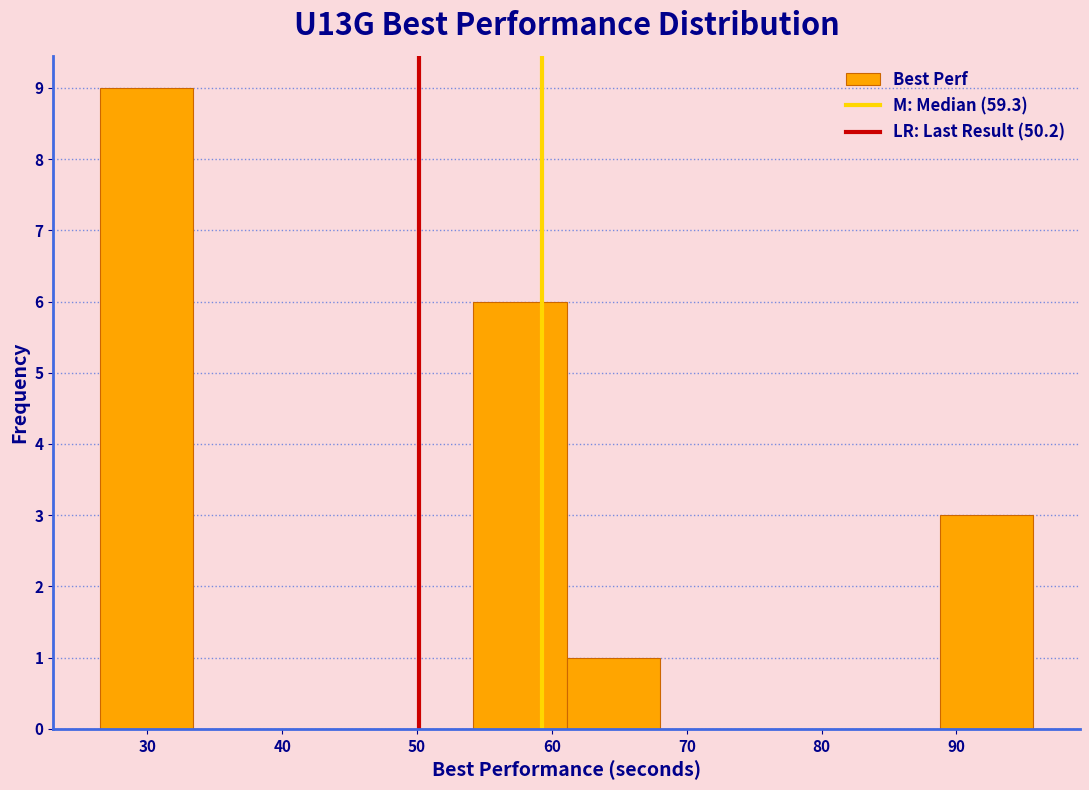

Reading left to right, list every bar in this chart as the range it spans on the x-axis followed by its height. Neither the bar edges nor the heights are printed on the chart, so give them approximately, as read against the axes.

27 to 33: 9
33 to 40: 0
40 to 47: 0
47 to 54: 0
54 to 61: 6
61 to 68: 1
68 to 75: 0
75 to 82: 0
82 to 89: 0
89 to 96: 3